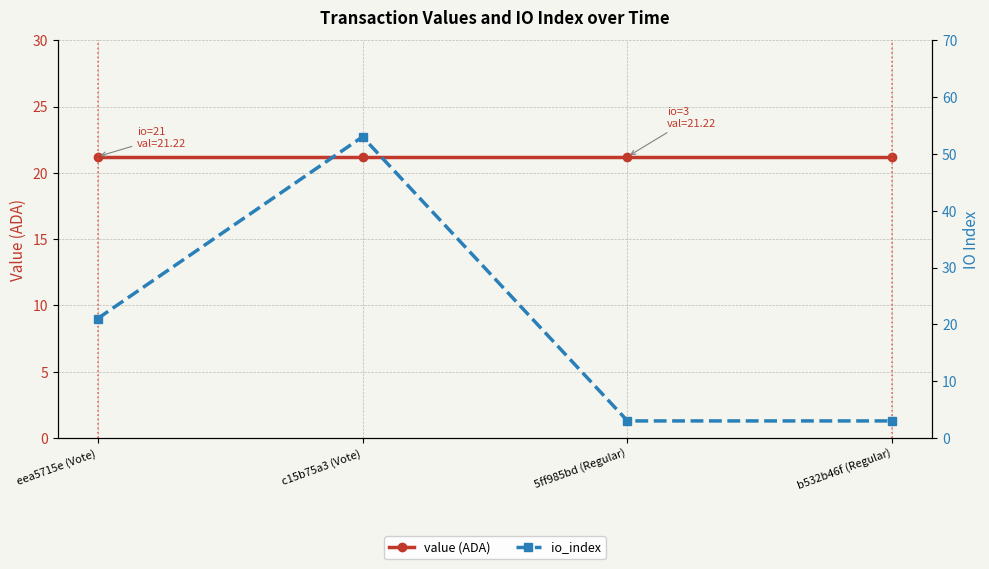

What is the difference between the highest and lowest values at c15b75a3 (Vote)?

31.8